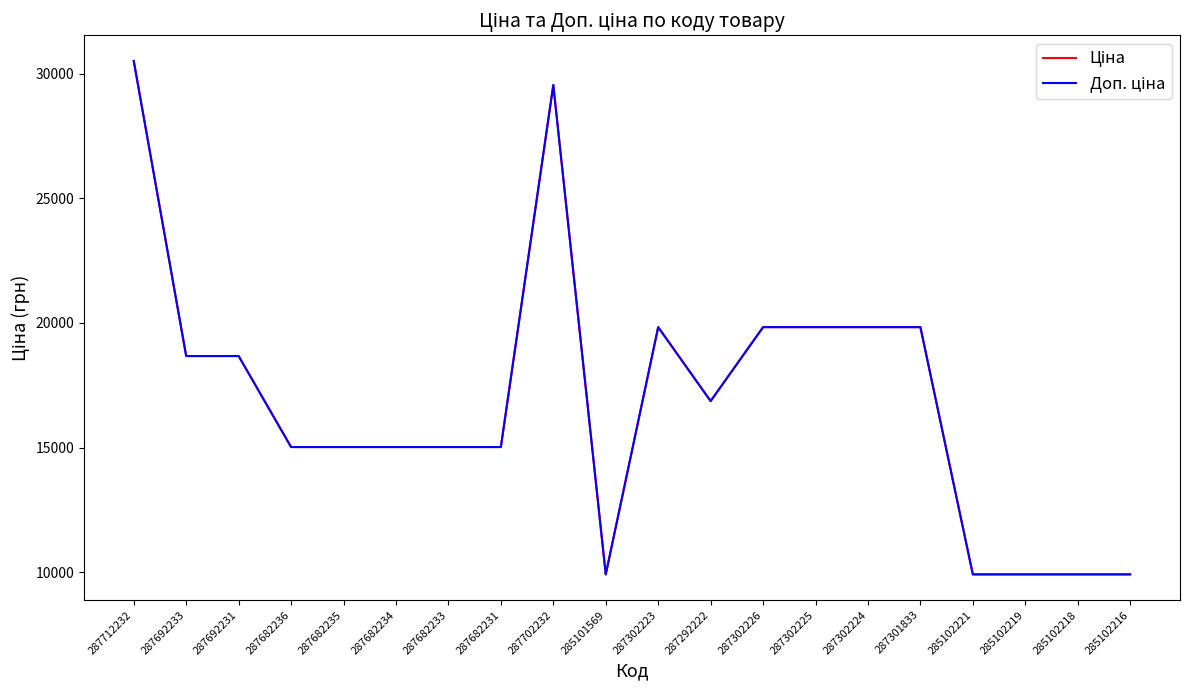

The Ціна series shows 18671.5 at 287692231. True or false?

True